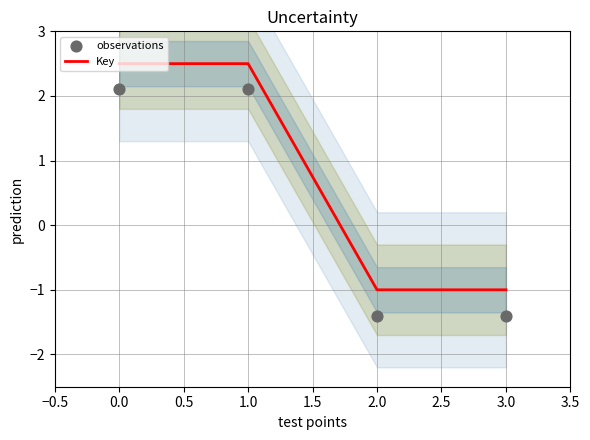

At how many categories does at least one series exceed 0?

2